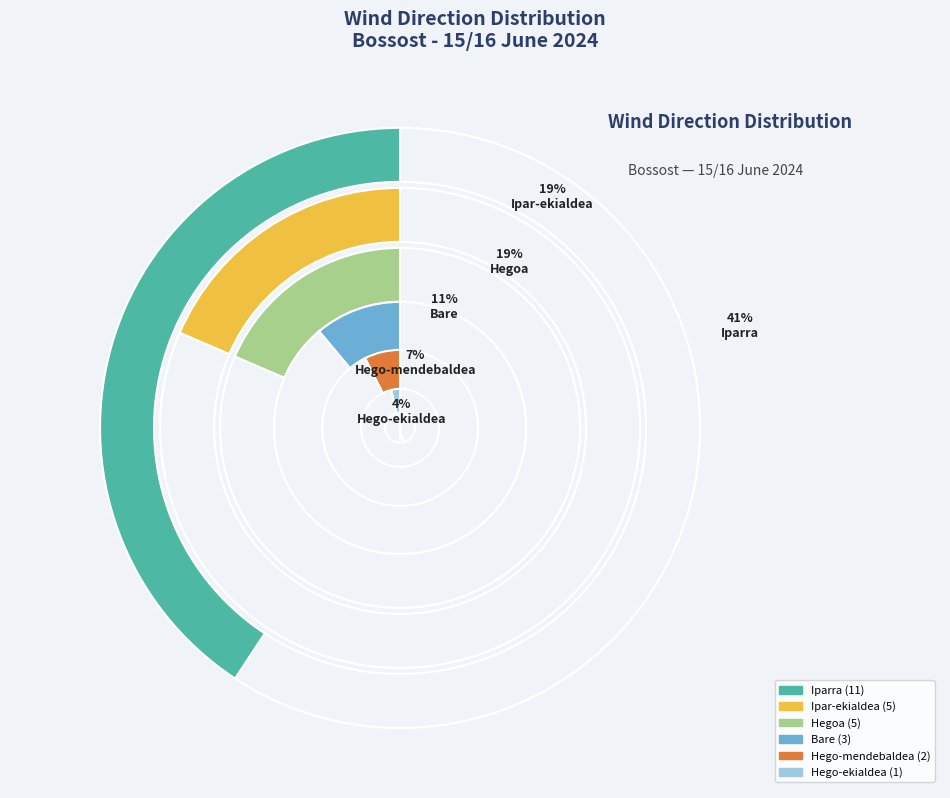

Is there a majority slice in this chart?

No